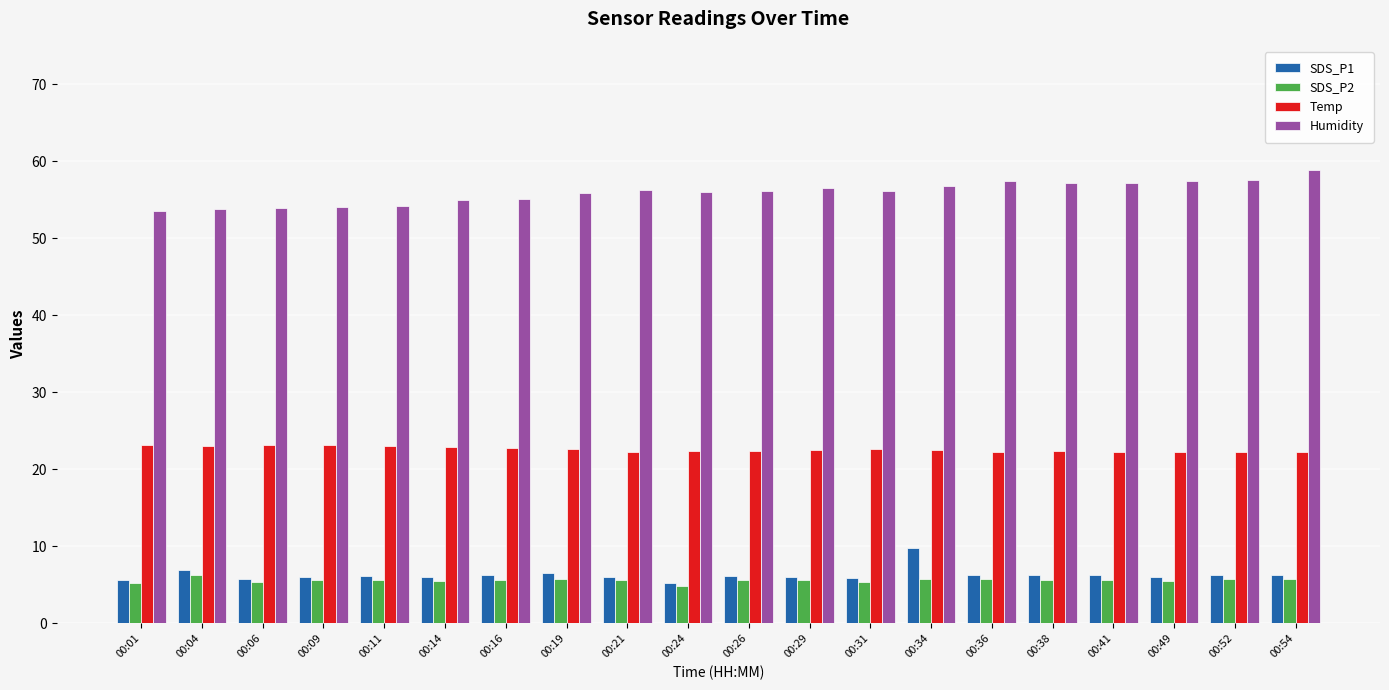

Which series has the largest total across all categories?

Humidity